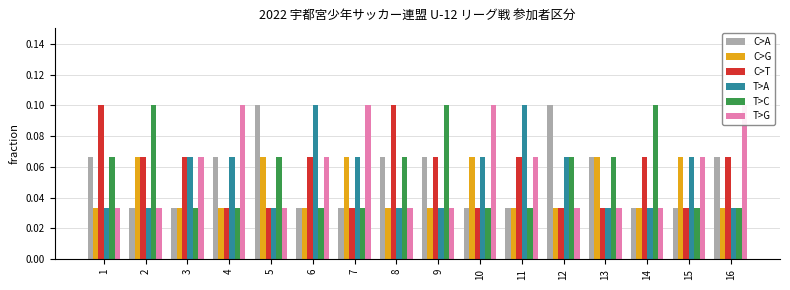

Which series changed the most between 2 and 8?

C>T